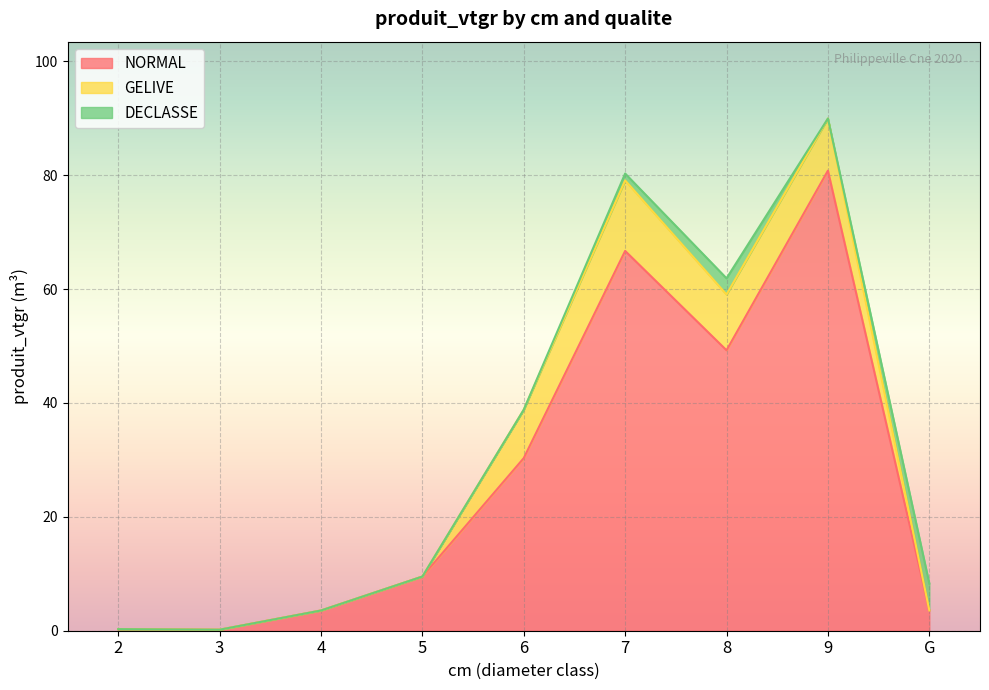

How many data points does each series have?

9